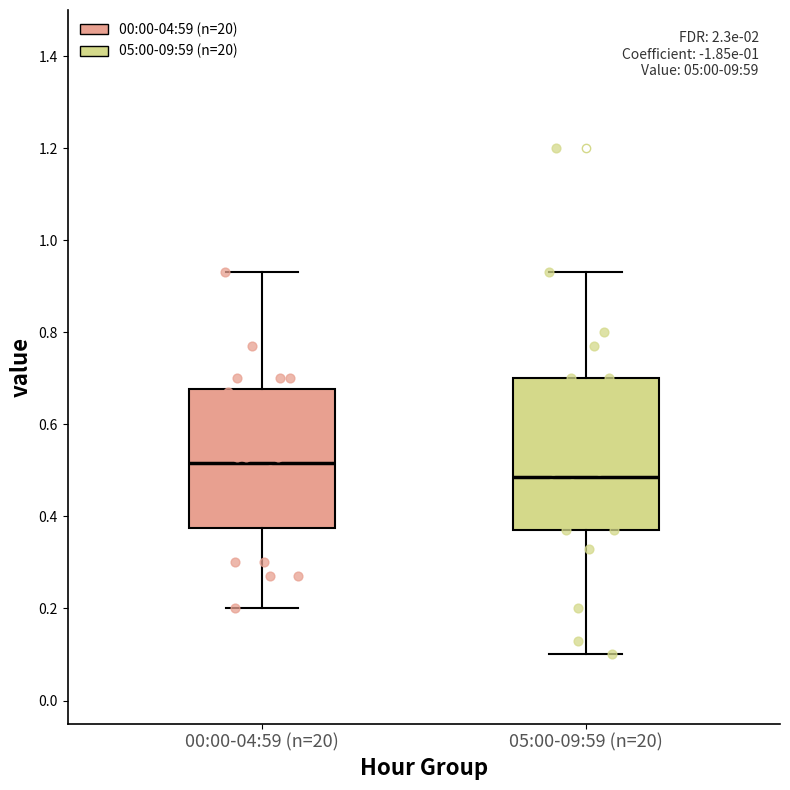

Reading left to right, read every box against the y-axis: the position of its median line, the range the box covers, and the ends of its whiskers. The values are not printed on the chart, so give them approximately, as read against the axis.

00:00-04:59 (n=20): median 0.52, box 0.38 to 0.68, whiskers 0.20 to 0.94
05:00-09:59 (n=20): median 0.48, box 0.38 to 0.70, whiskers 0.10 to 0.94